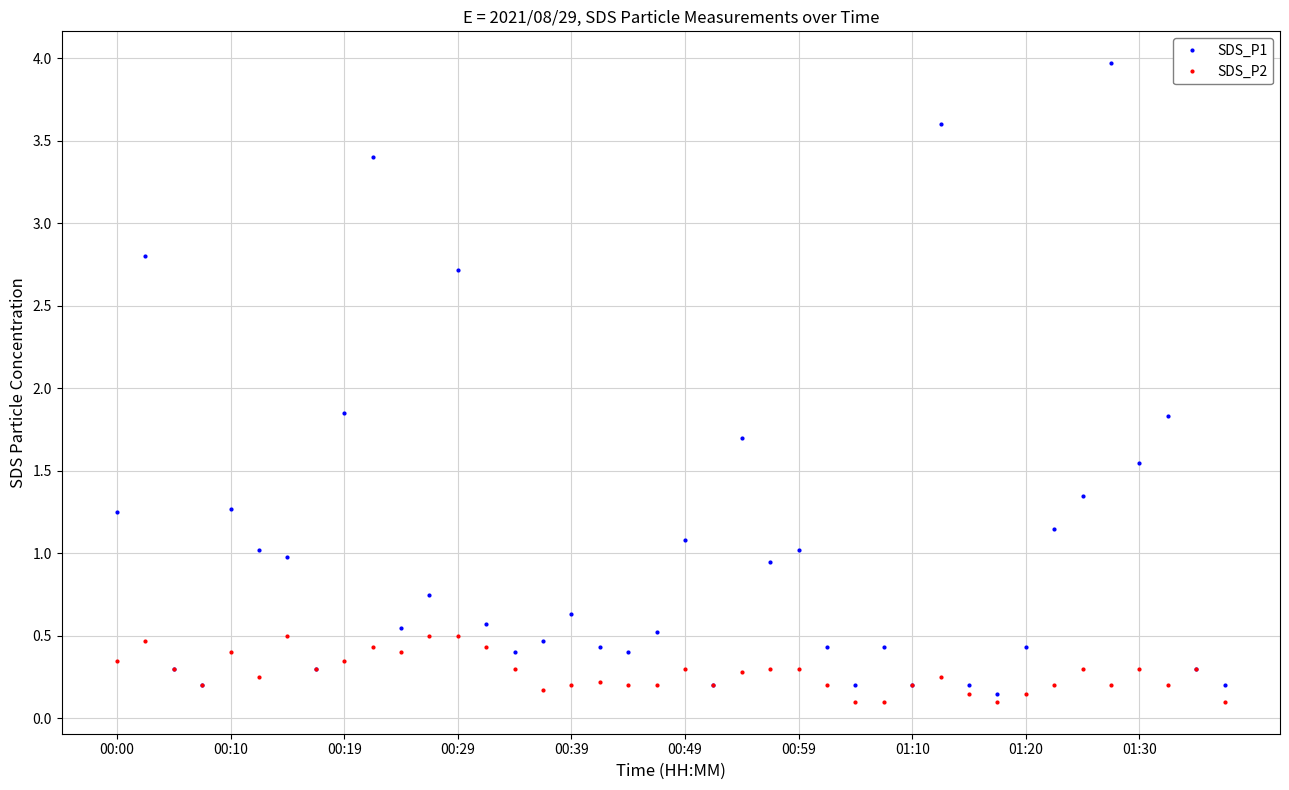

At how many categories does at least one series exceed 3?

3